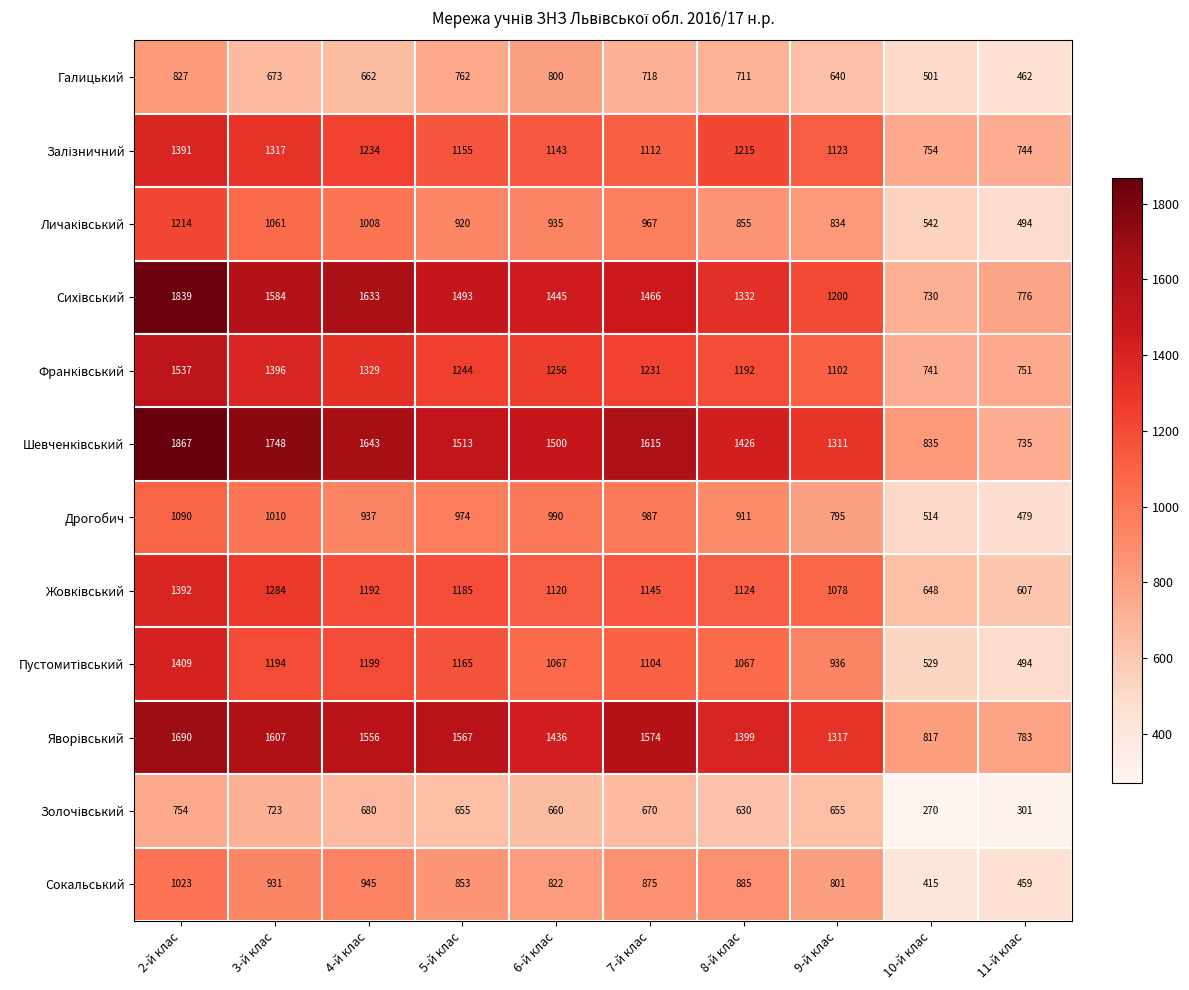

What is the spread (max minus min) of values at 8-й клас?

796